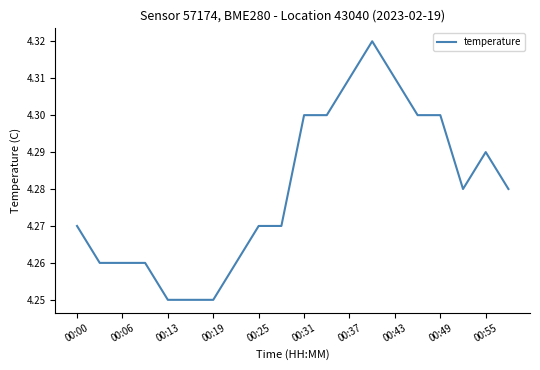

Between 00:31 and 00:06, which is larger?

00:31